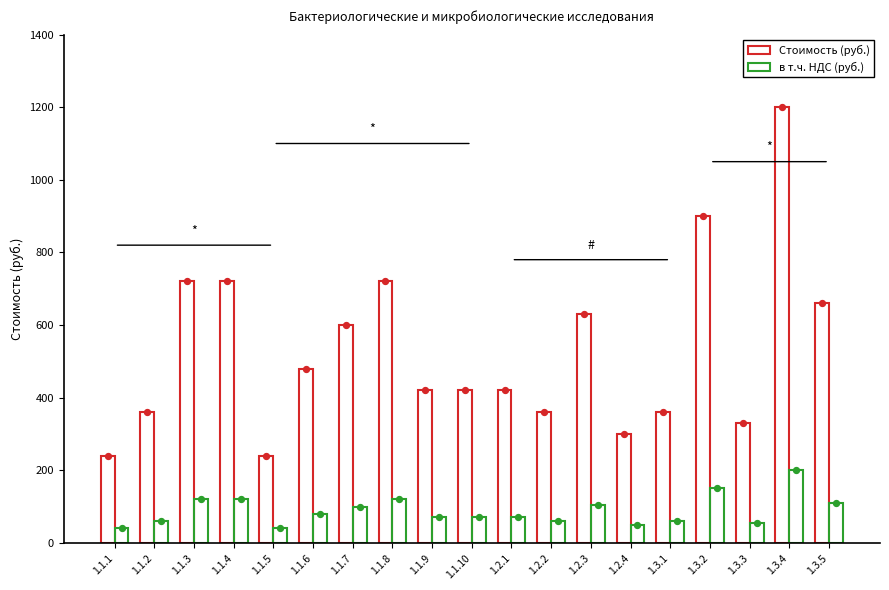

Which series has the largest total across all categories?

Стоимость (руб.)